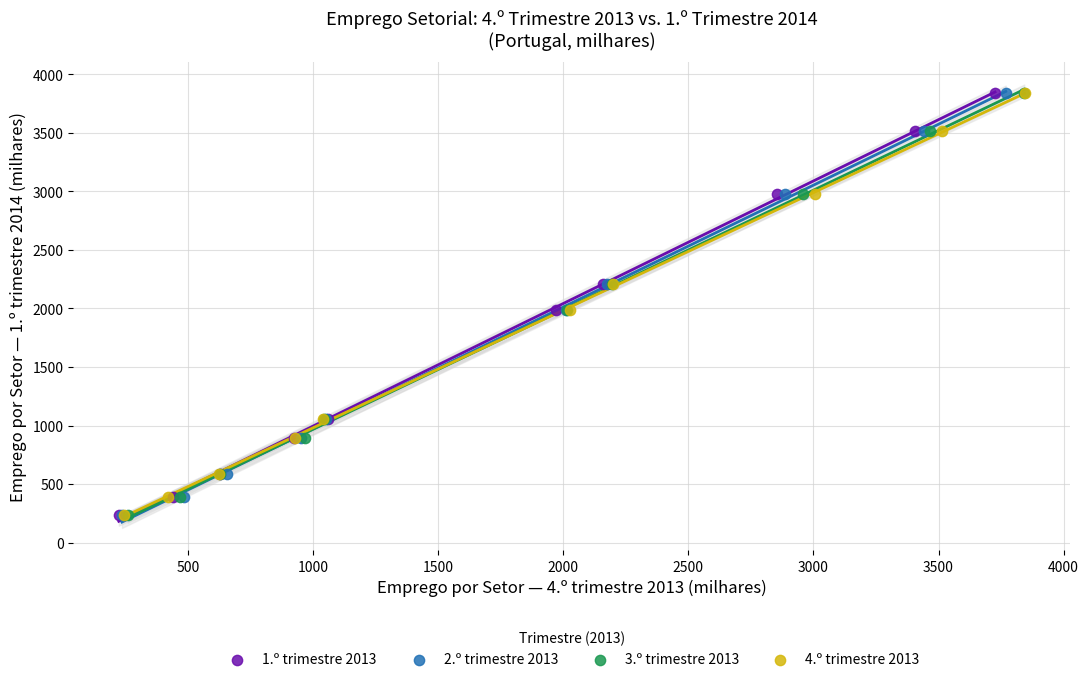

What are all the series names shown in the legend?

1.º trimestre 2013, 2.º trimestre 2013, 3.º trimestre 2013, 4.º trimestre 2013